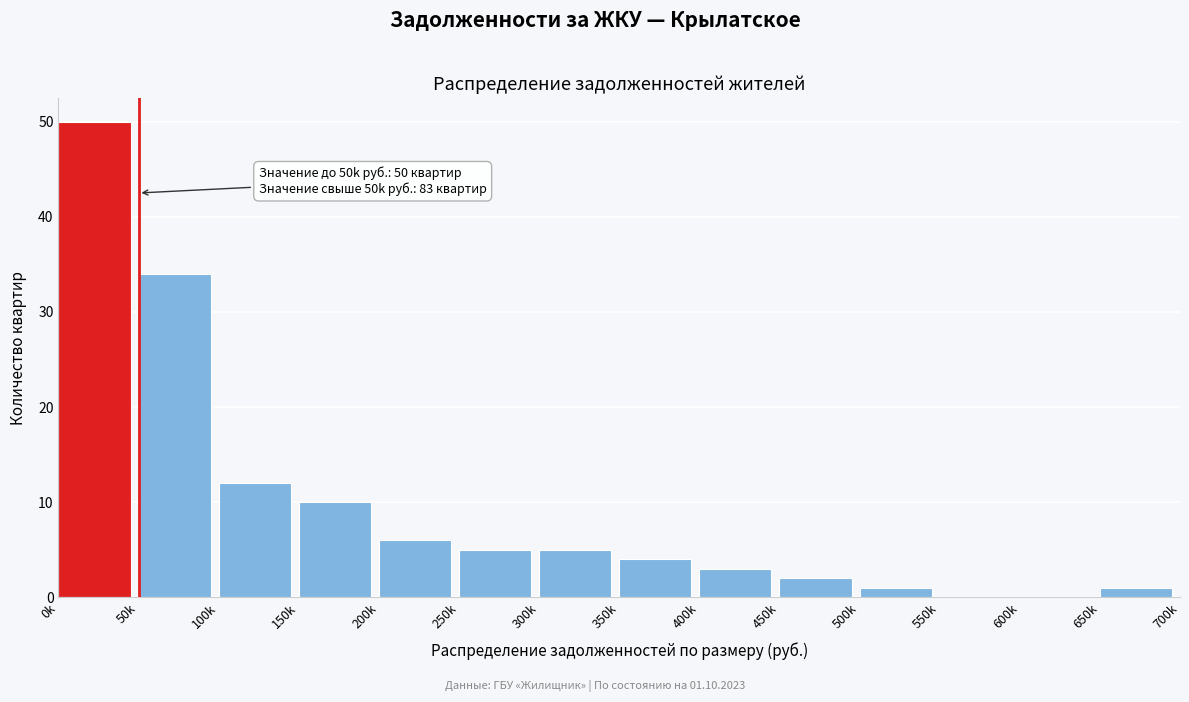

Reading left to right, transcribe all the data shown in this chart.

0k=50	50k=34	100k=12	150k=10	200k=6	250k=5	300k=5	350k=4	400k=3	450k=2	500k=1	550k=0	600k=0	650k=1